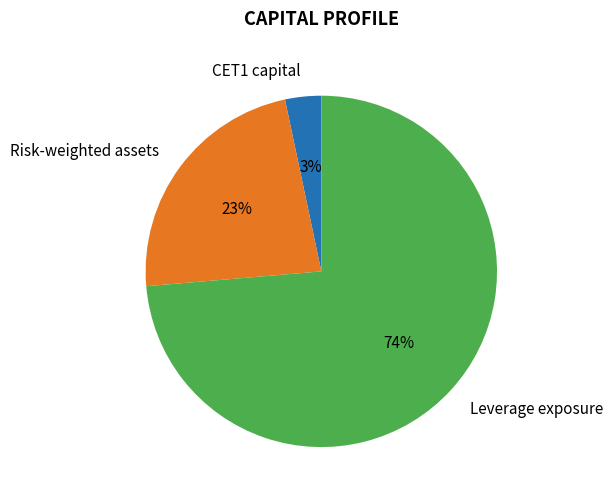

Is there a majority slice in this chart?

Yes